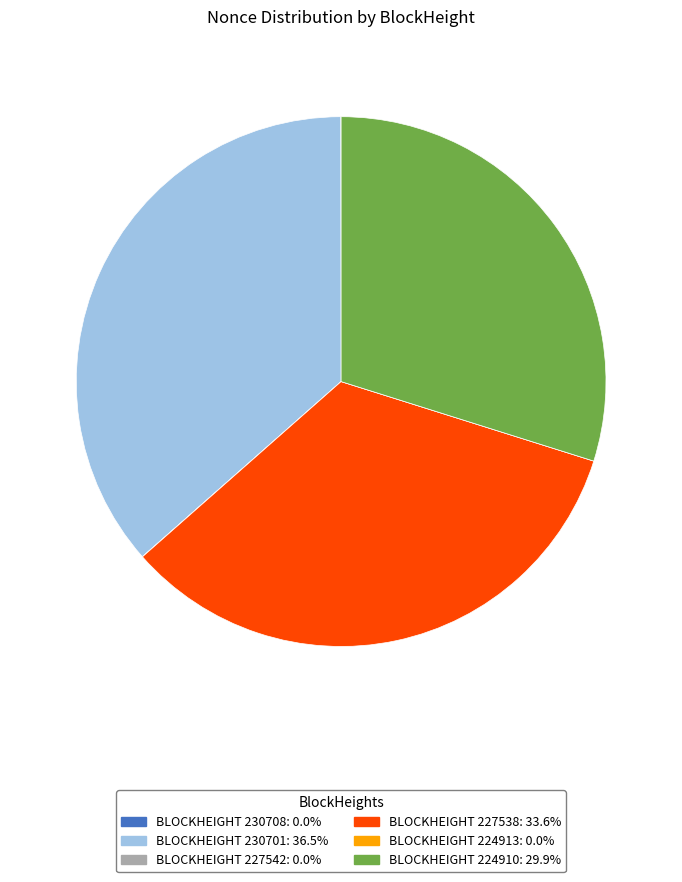

Is there a majority slice in this chart?

No